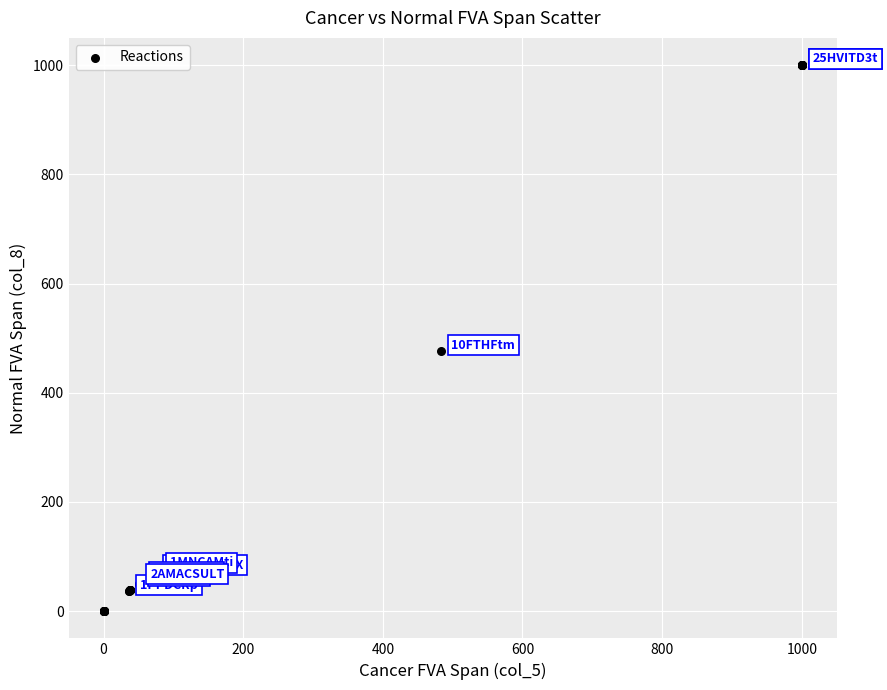

What Y value in the scatter plot is closest to 500?

475.8